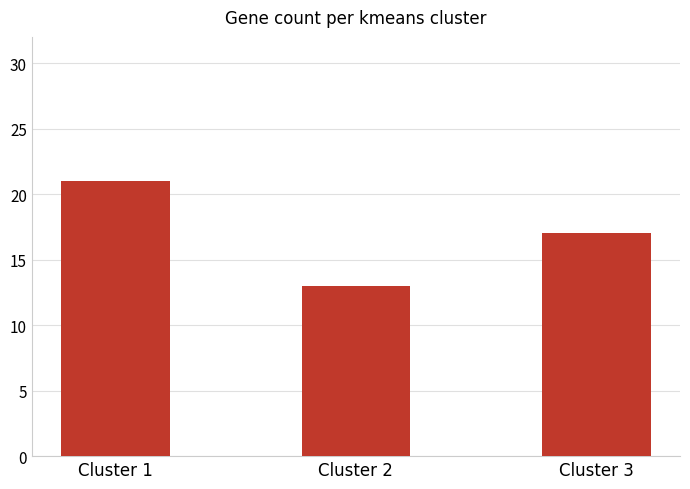

What is the smallest value displayed?

13